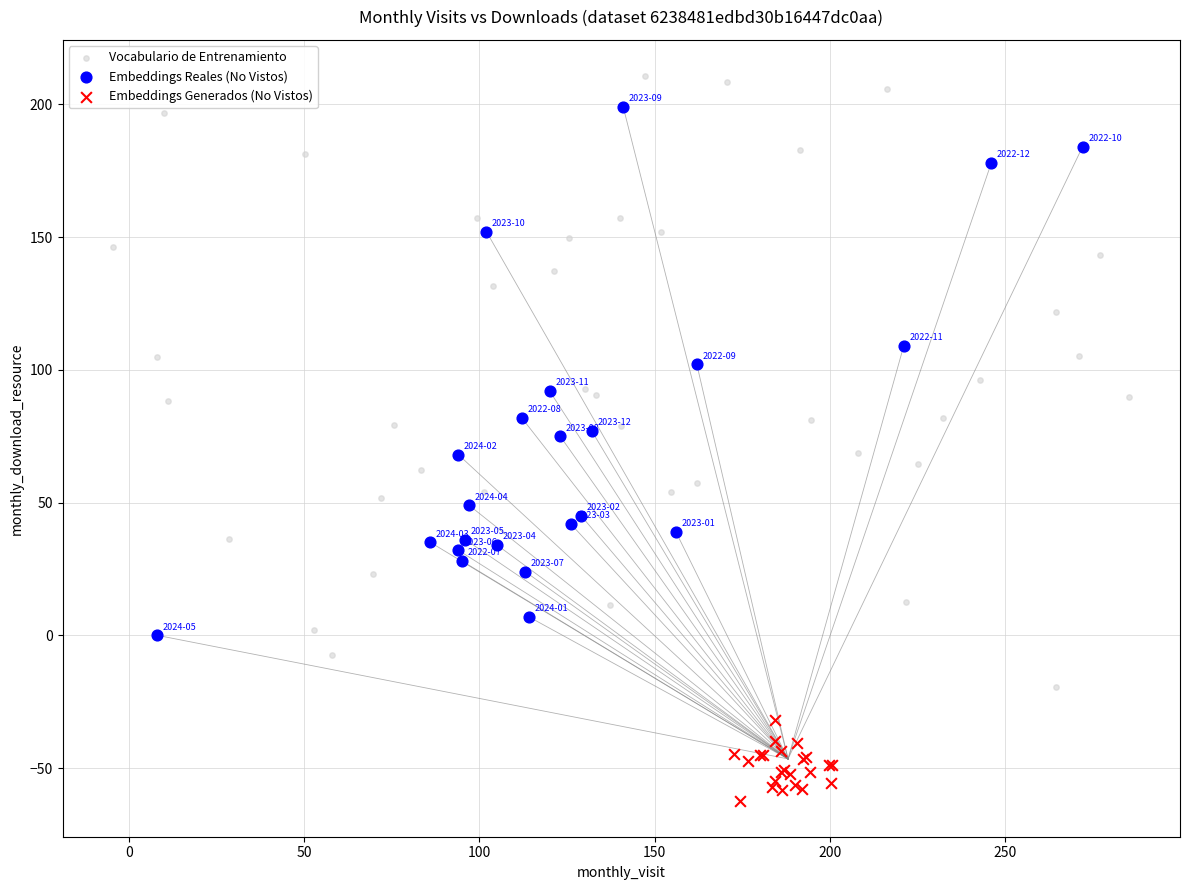

Which series has the largest Y range (max minus min)?

Vocabulario de Entrenamiento